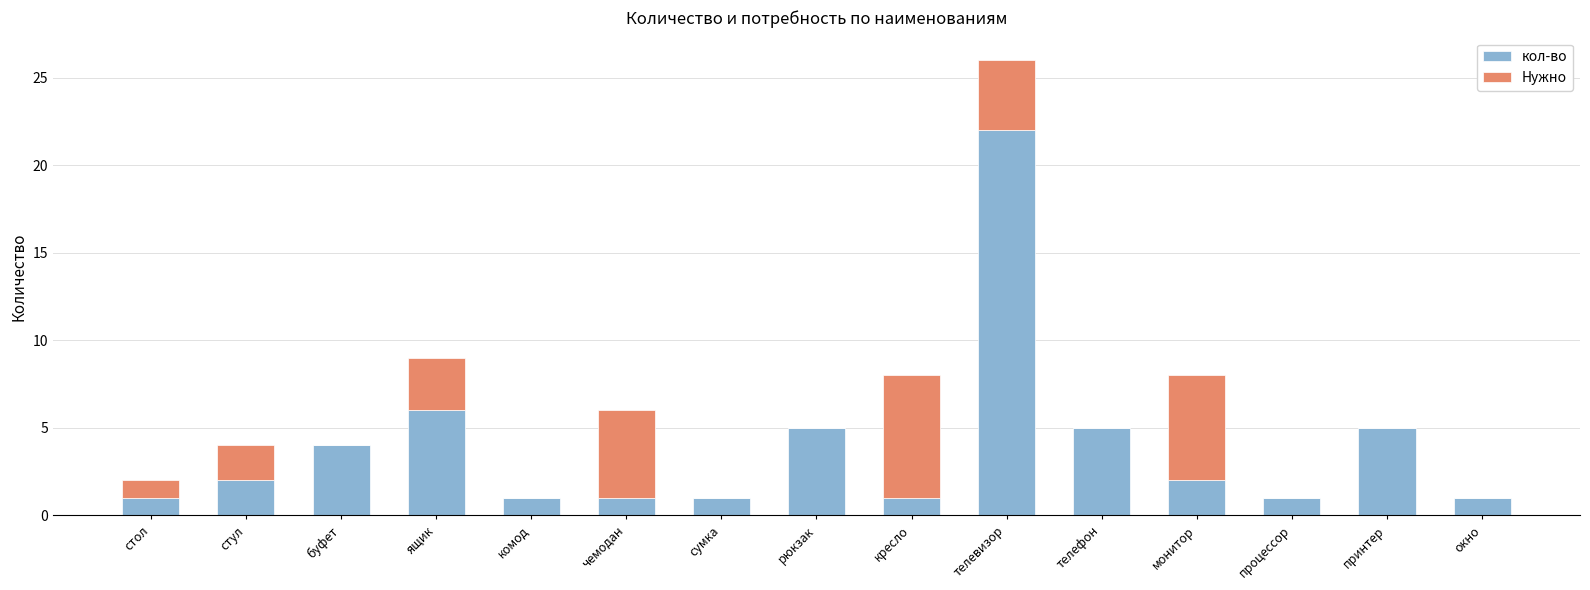

At which label does кол-во reach its peak?

телевизор